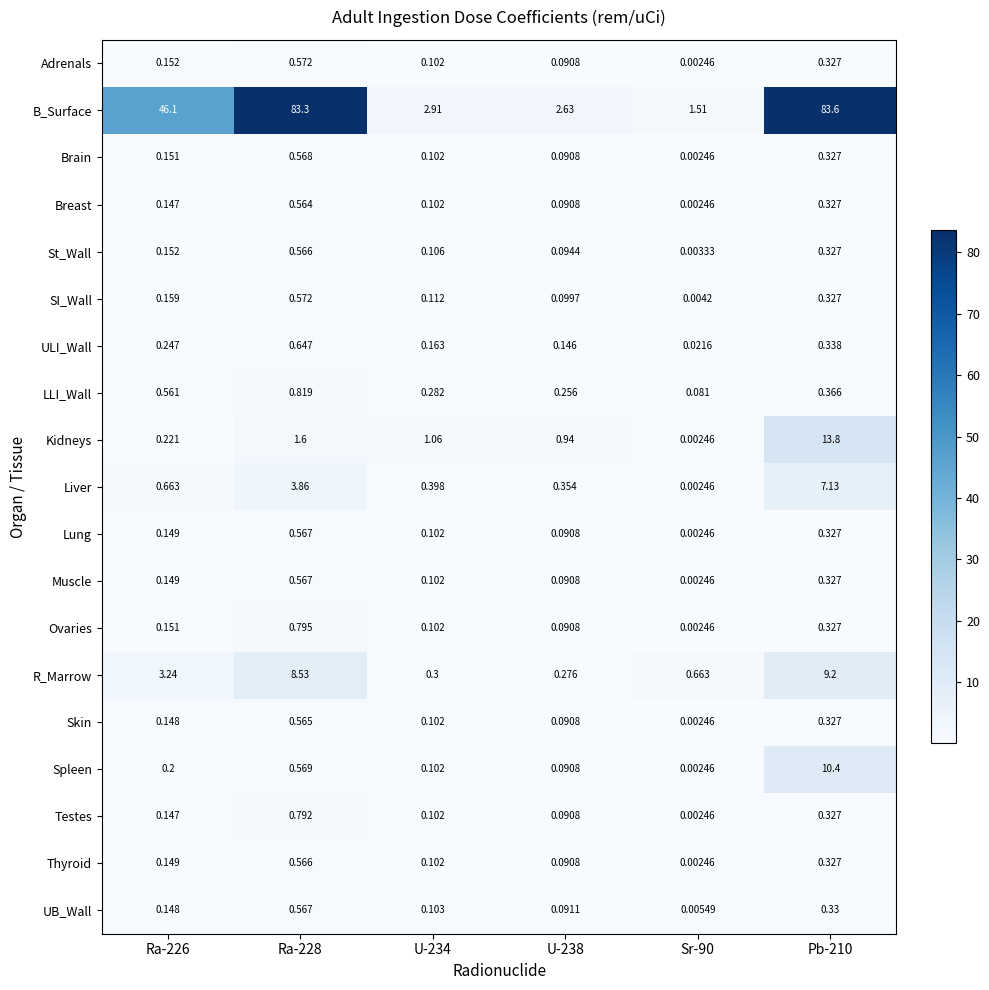

Which series has the largest total across all categories?

B_Surface